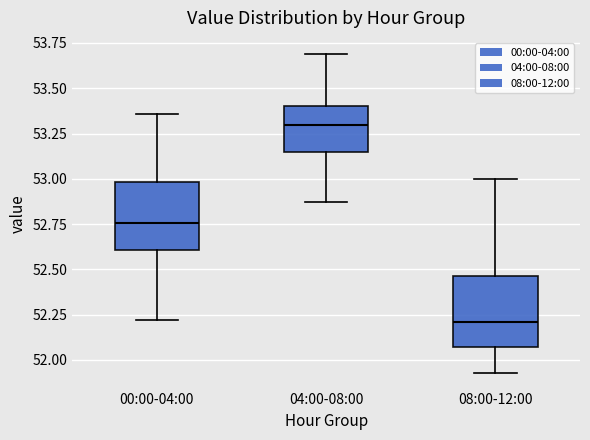

Reading left to right, read every box against the y-axis: the position of its median line, the range the box covers, and the ends of its whiskers. The values are not printed on the chart, so give them approximately, as read against the axis.

00:00-04:00: median 52.75, box 52.60 to 53.00, whiskers 52.20 to 53.35
04:00-08:00: median 53.30, box 53.15 to 53.40, whiskers 52.85 to 53.70
08:00-12:00: median 52.20, box 52.05 to 52.45, whiskers 51.95 to 53.00